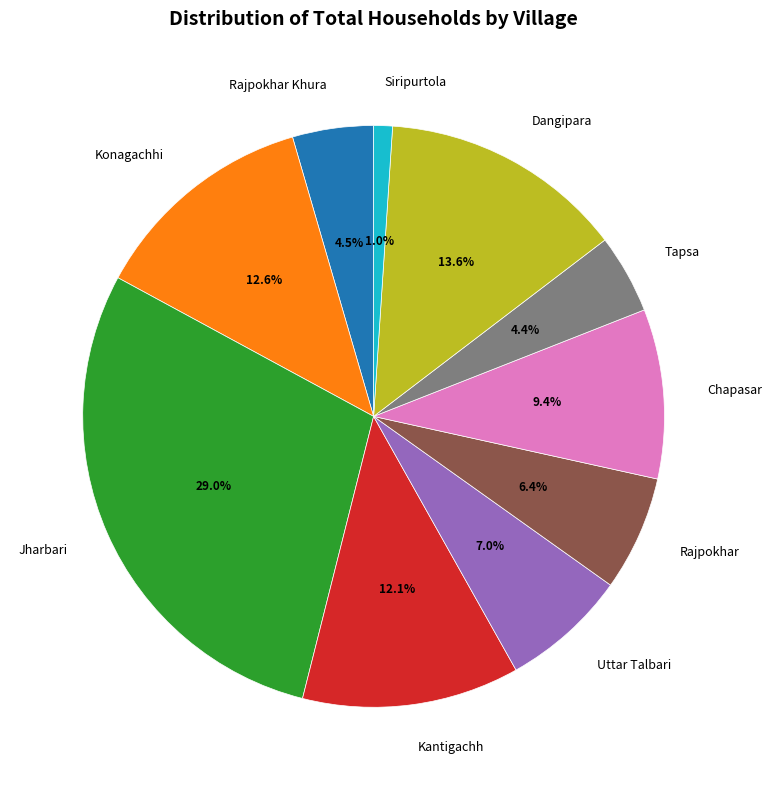

Is there a majority slice in this chart?

No